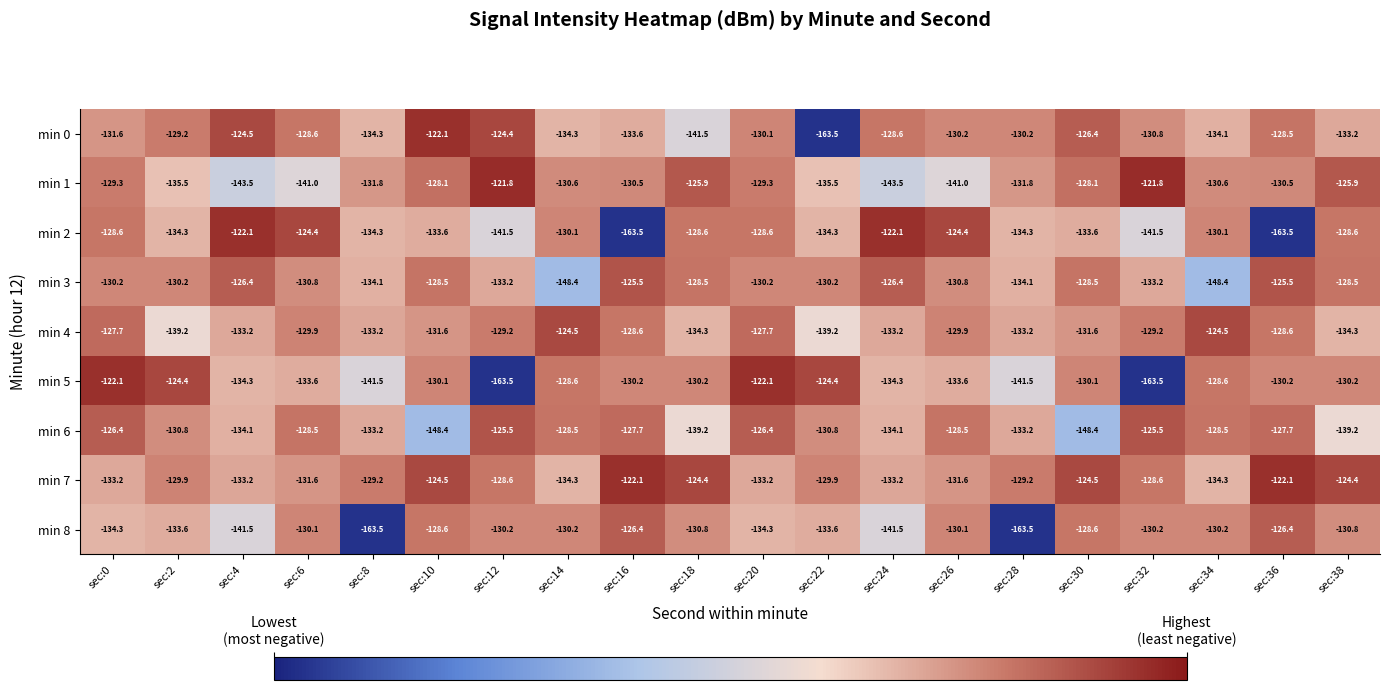

How many values in the min 6 series exceed -128?

6